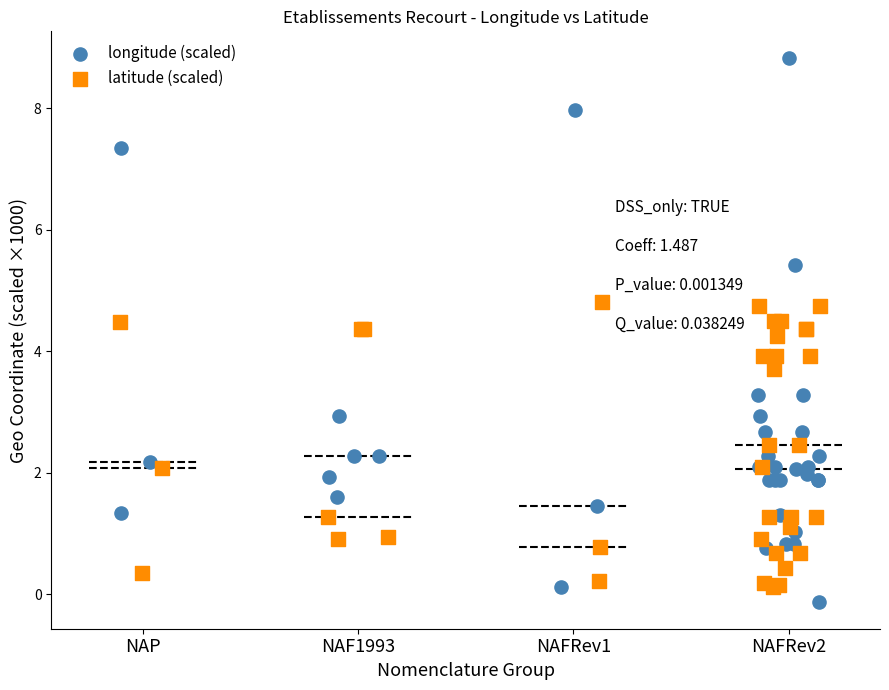

Which series has the largest Y range (max minus min)?

longitude (scaled)